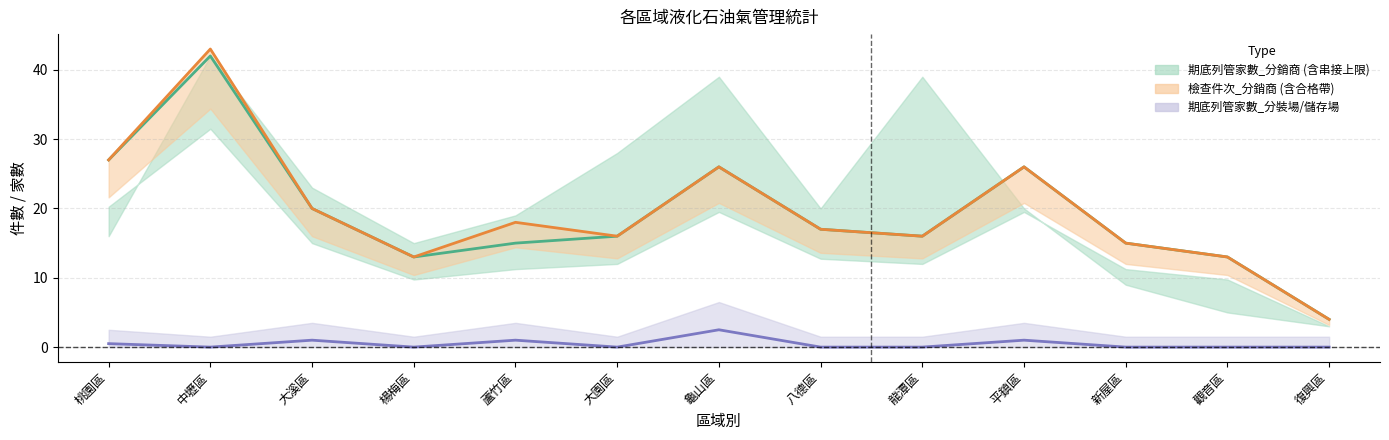

Reading left to right, what are all the values shown in this chart?

期底列管家數_分銷商: 27.0	42.0	20.0	13.0	15.0	16.0	26.0	17.0	16.0	26.0	15.0	13.0	4.0
檢查件次_分銷商: 27.0	43.0	20.0	13.0	18.0	16.0	26.0	17.0	16.0	26.0	15.0	13.0	4.0
期底列管家數_分裝場: 0.5	0.0	1.0	0.0	1.0	0.0	2.5	0.0	0.0	1.0	0.0	0.0	0.0